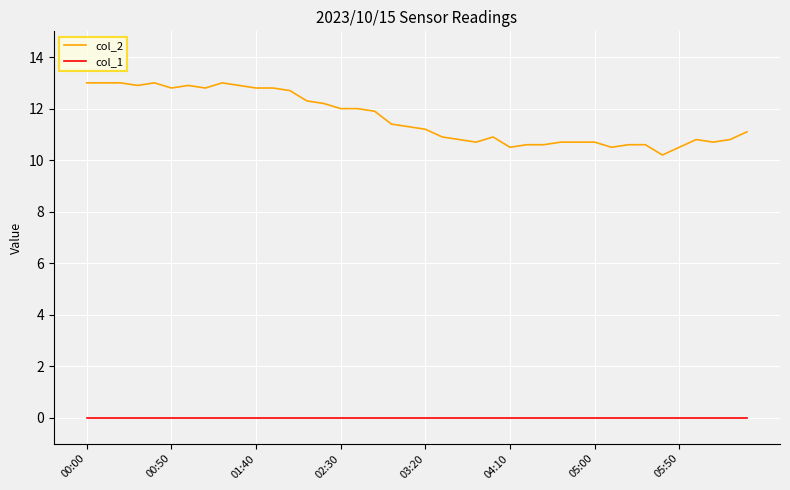

Which series has the widest spread of values?

col_2